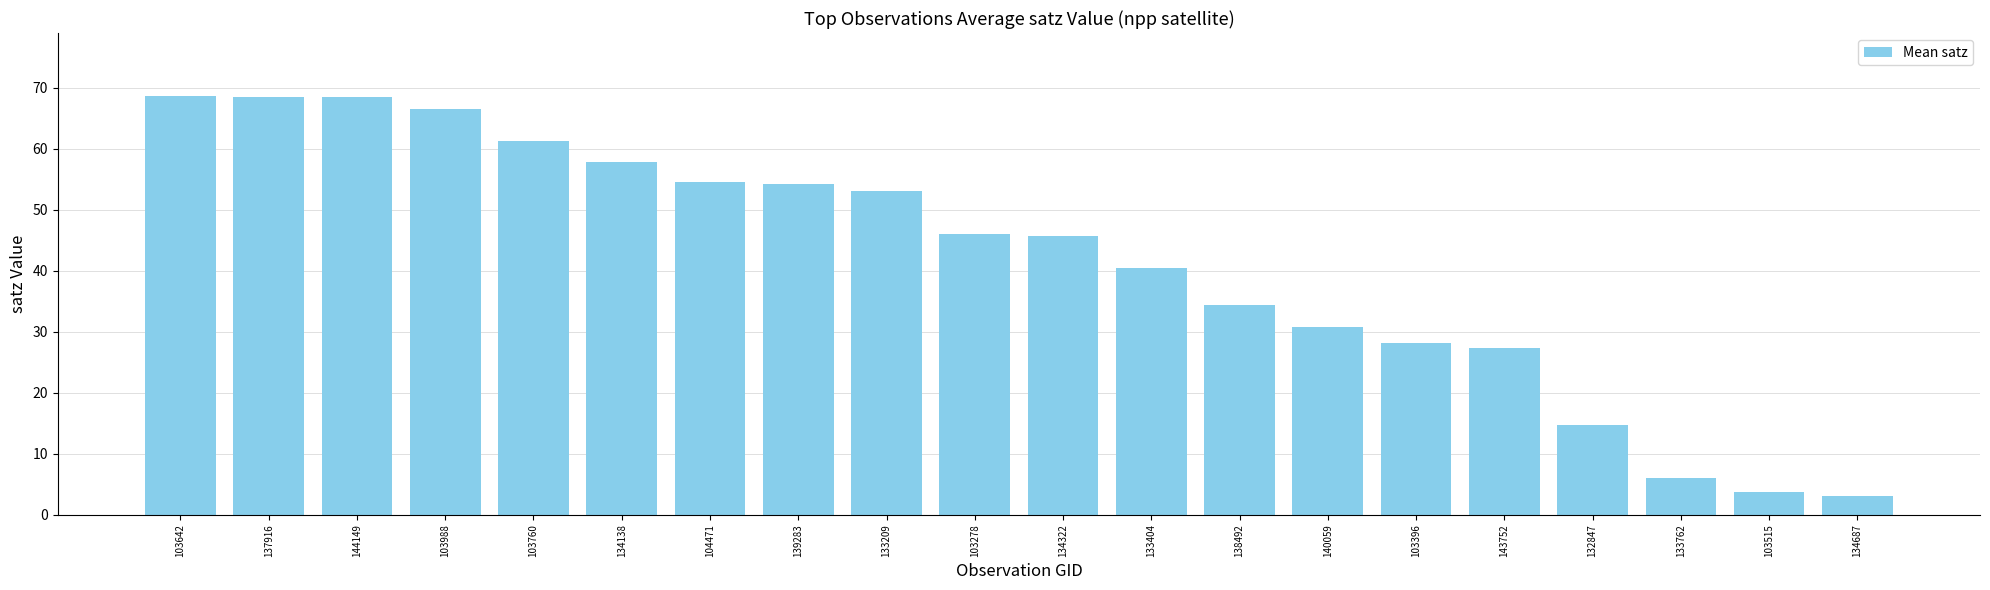

How many series are shown in this chart?

1